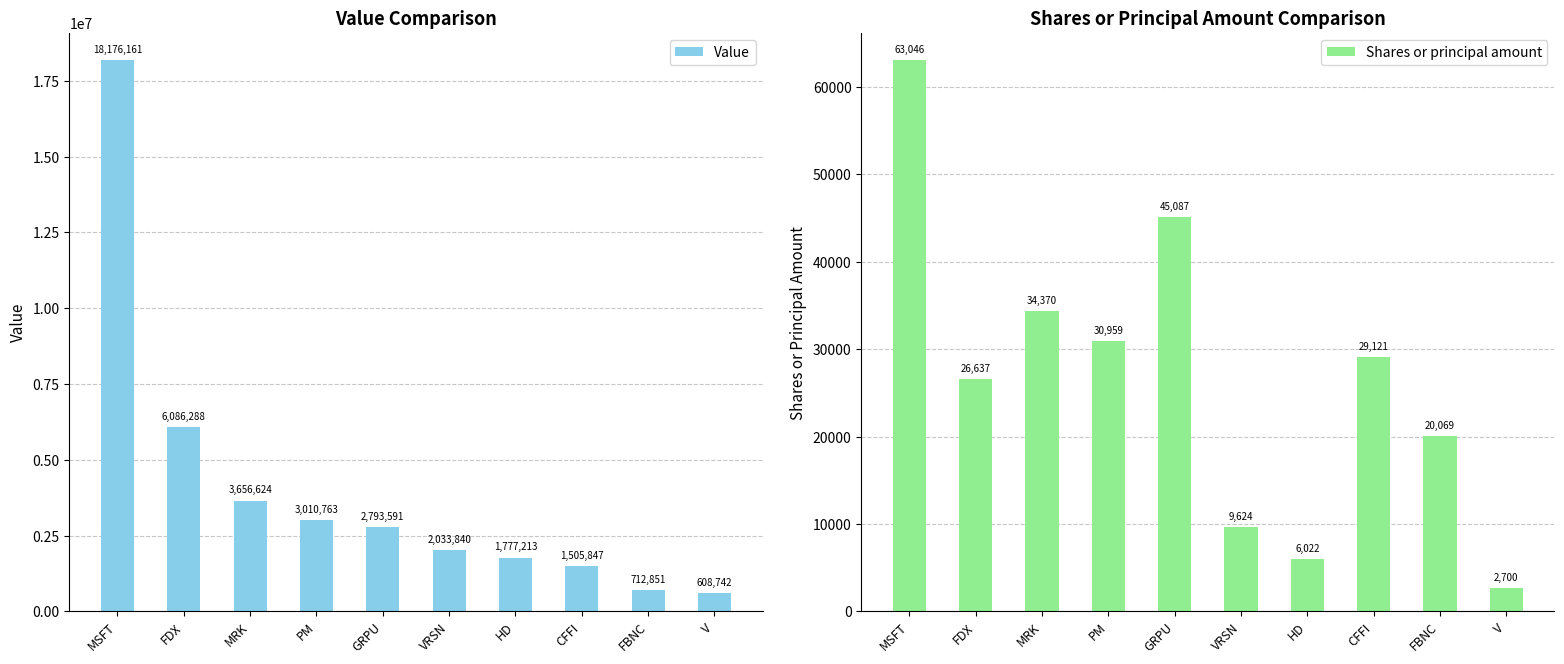

The Shares or principal amount series shows 39036 at FDX. True or false?

False